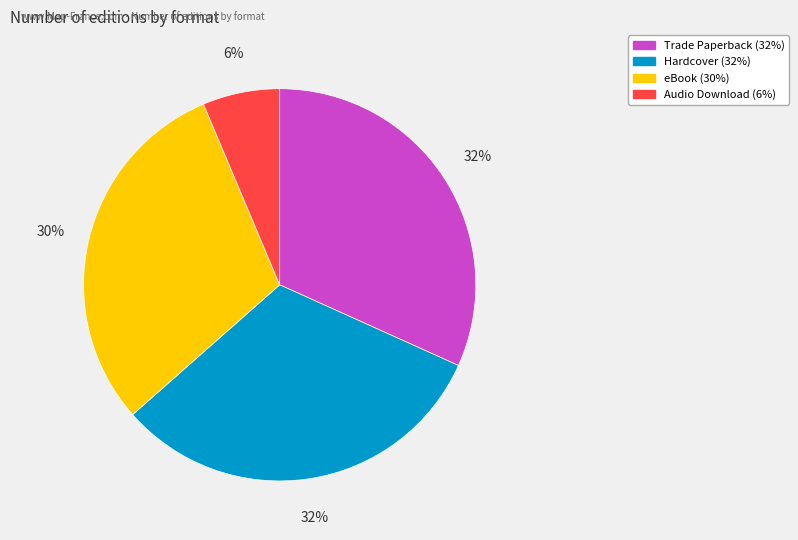

Does any single category account for the majority?

No